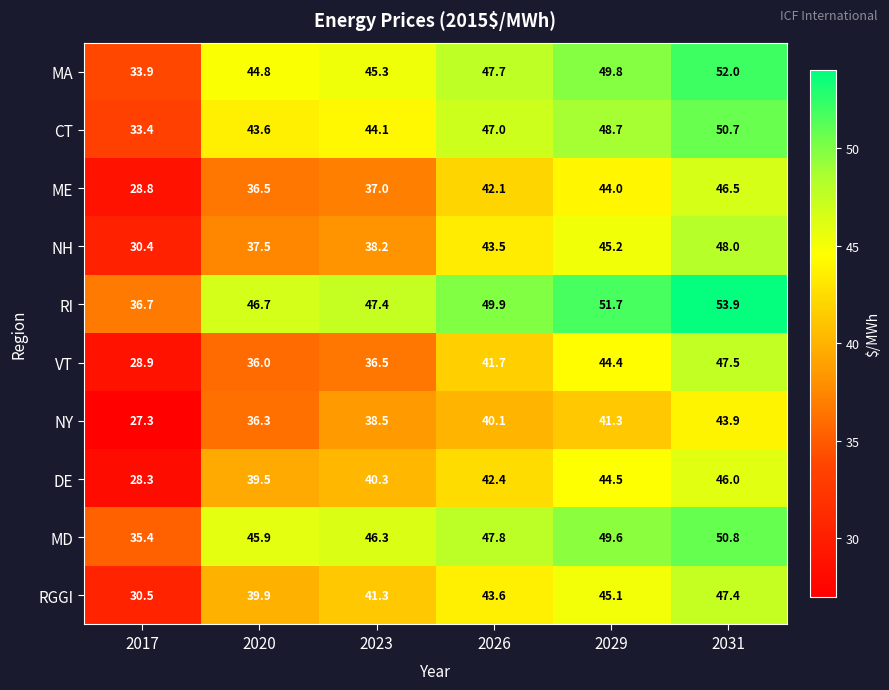

What is the spread (max minus min) of values at 2017?

9.4